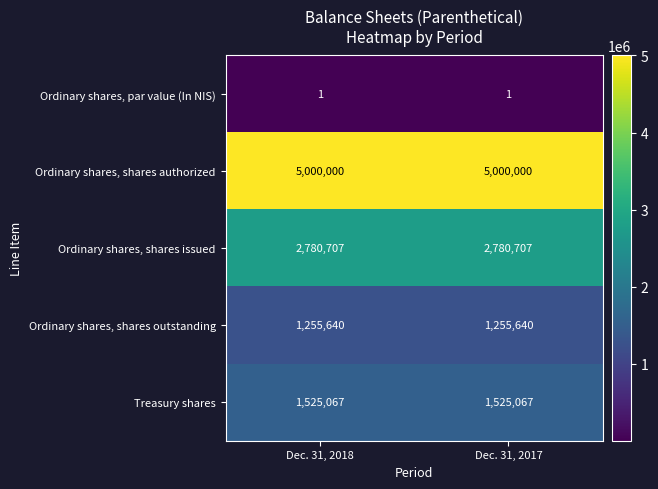

Reading left to right, list all the values displayed in this chart.

Ordinary shares, par value (In NIS): Dec. 31, 2018=1	Dec. 31, 2017=1
Ordinary shares, shares authorized: Dec. 31, 2018=5000000	Dec. 31, 2017=5000000
Ordinary shares, shares issued: Dec. 31, 2018=2780707	Dec. 31, 2017=2780707
Ordinary shares, shares outstanding: Dec. 31, 2018=1255640	Dec. 31, 2017=1255640
Treasury shares: Dec. 31, 2018=1525067	Dec. 31, 2017=1525067